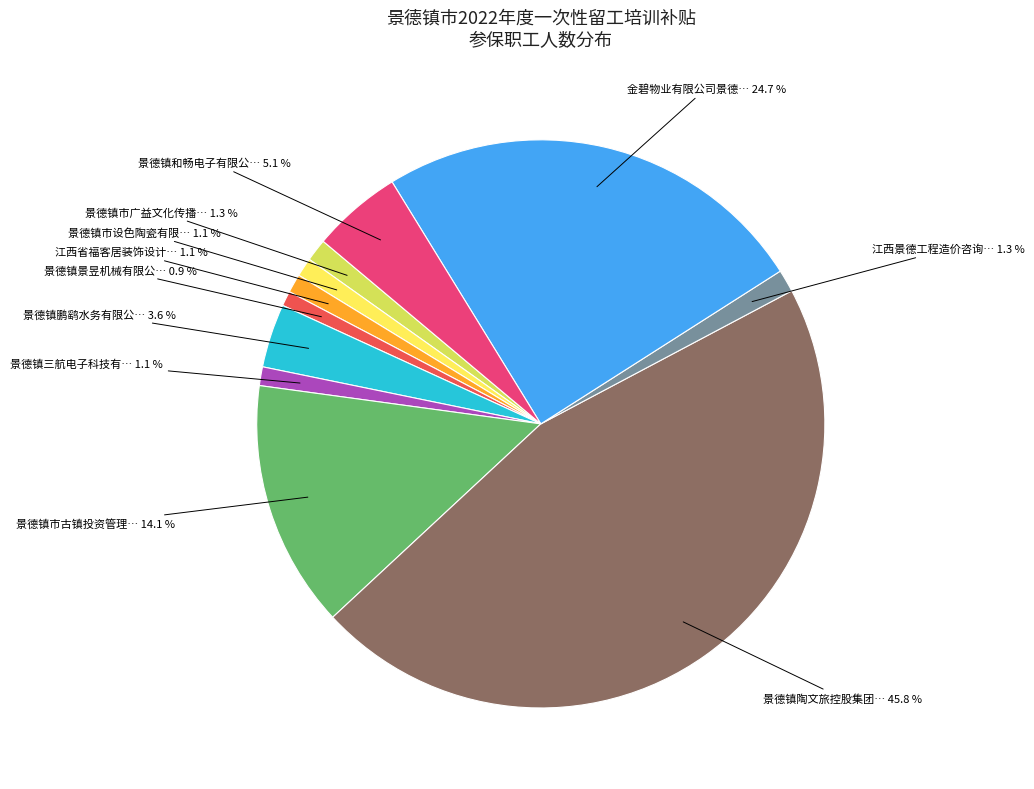

Does any single category account for the majority?

No